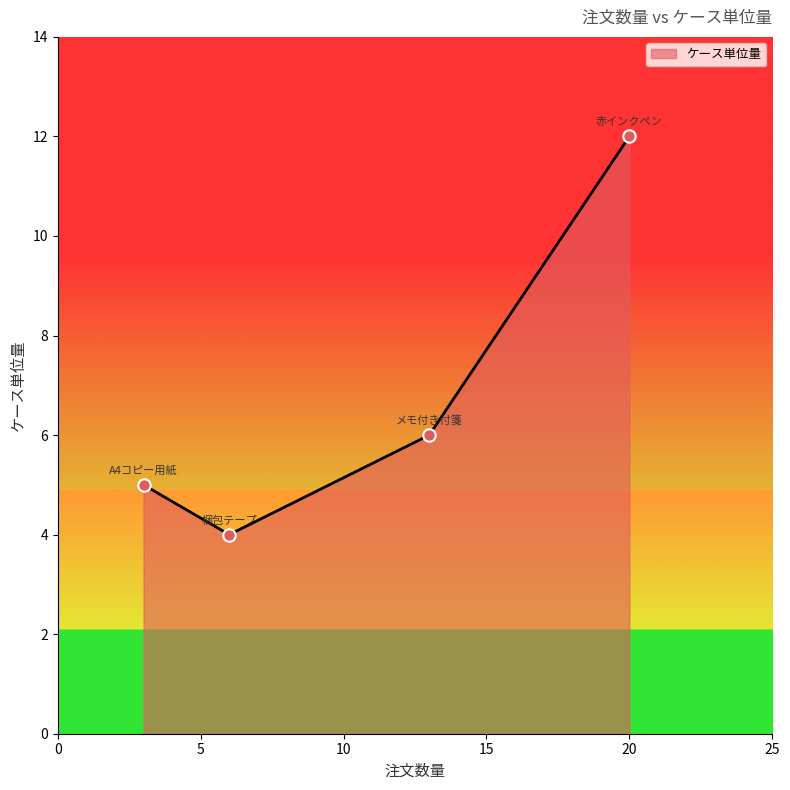

What is the minimum value shown in the chart?

4